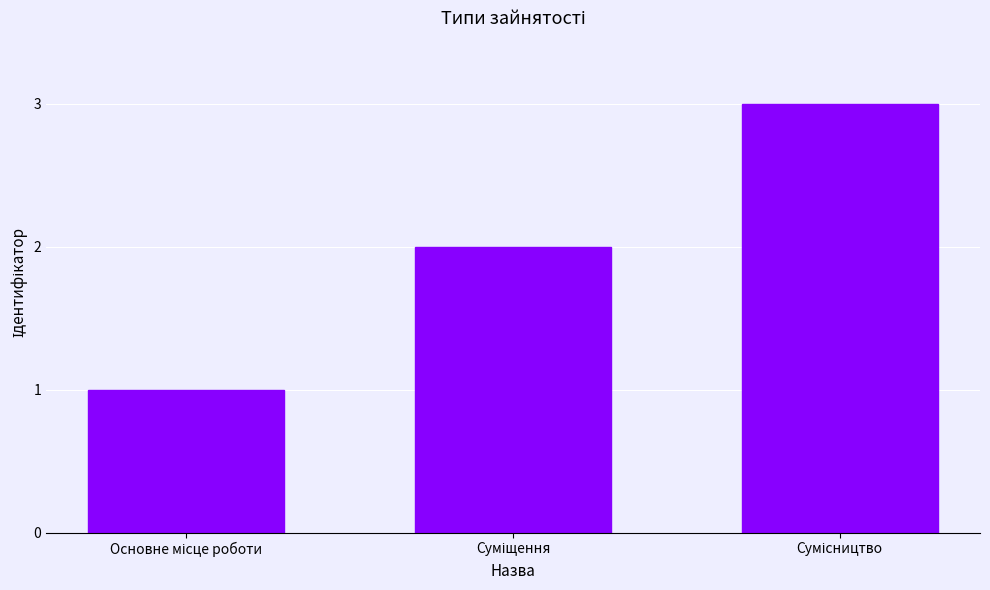

What is the difference between the maximum and minimum values?

2